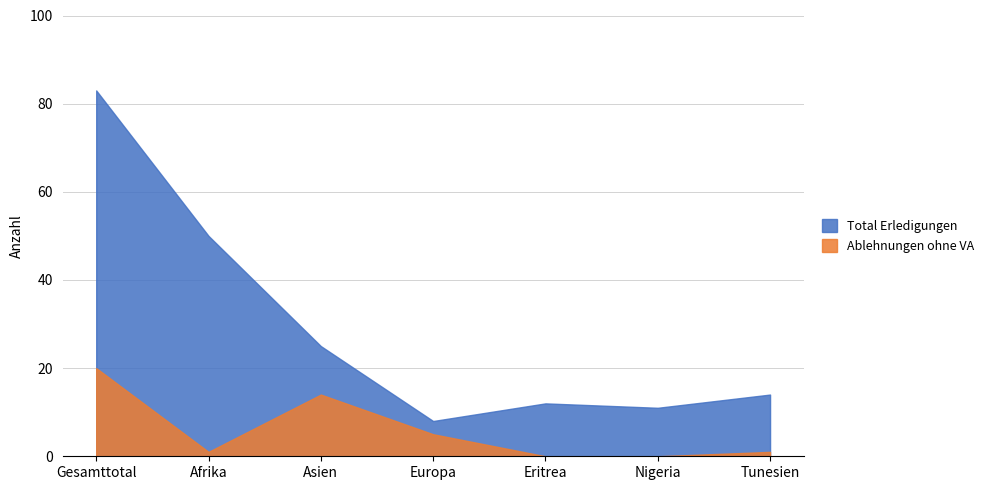

At which category does Ablehnungen ohne VA reach its first local peak?

Asien